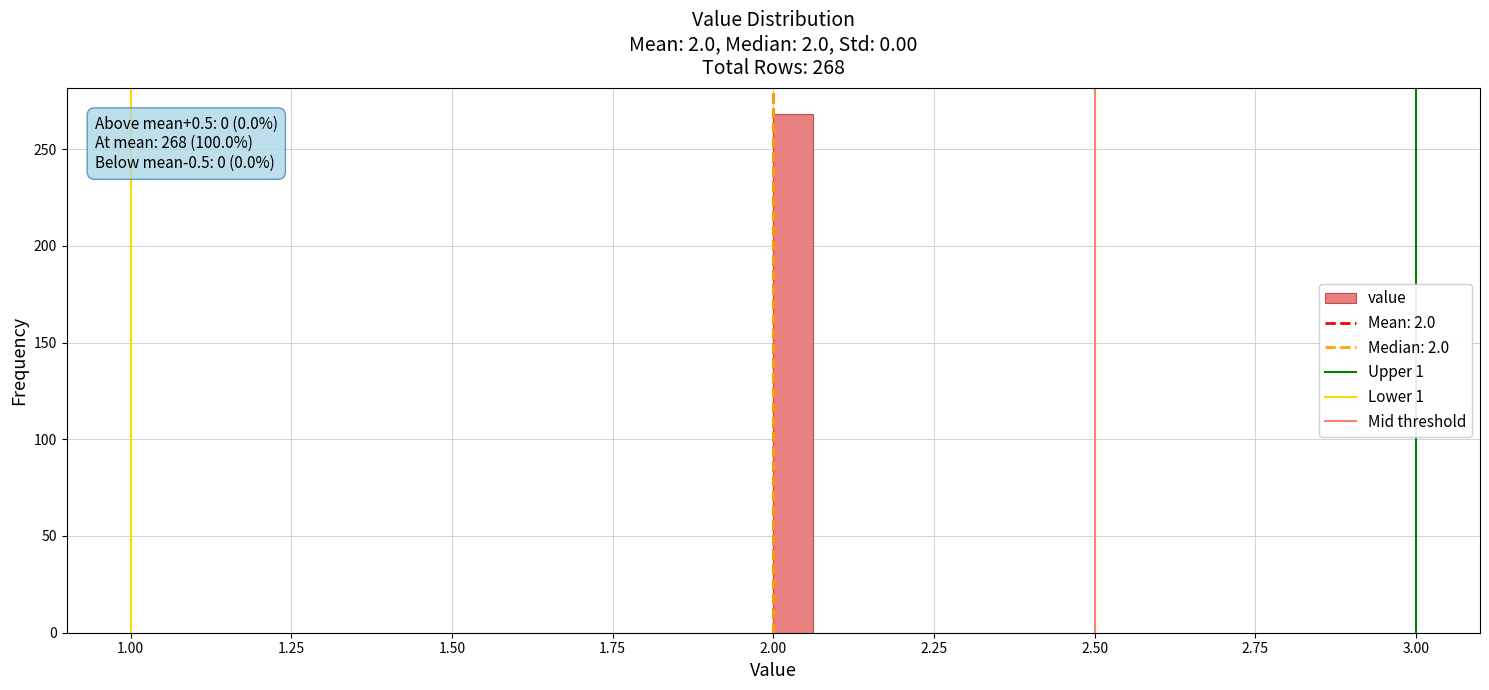

Around what value on the x-axis is the tallest bar? Give the approximate position of its centre, as read against the axis.

2.05